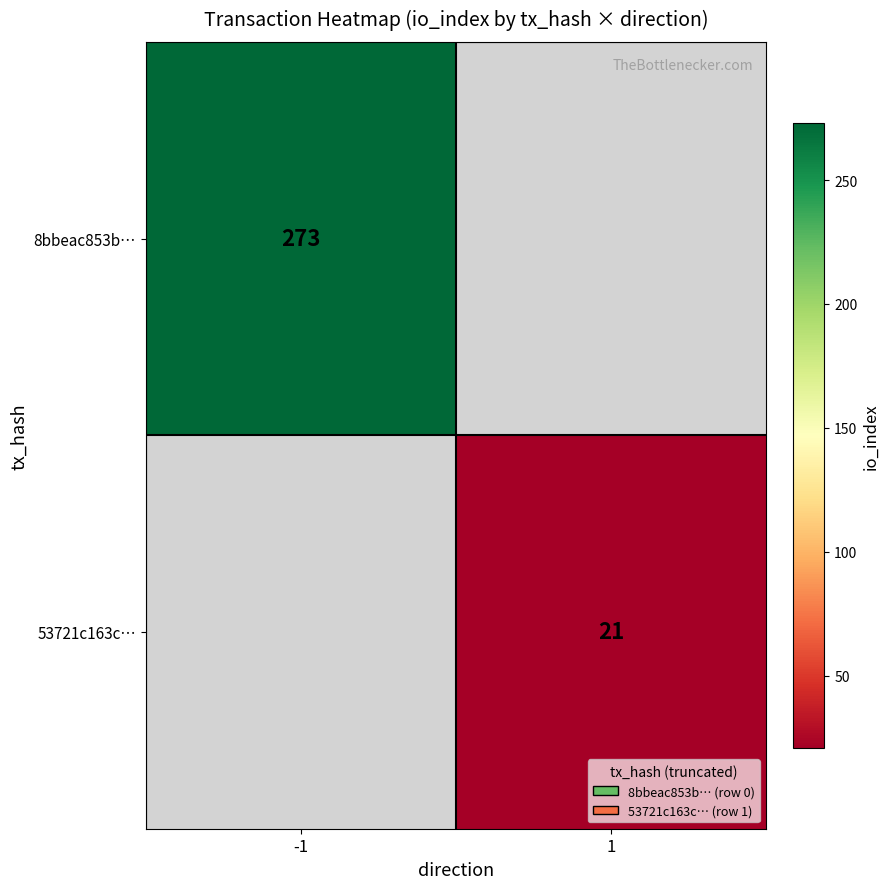

What is the minimum value shown in the chart?

21.0